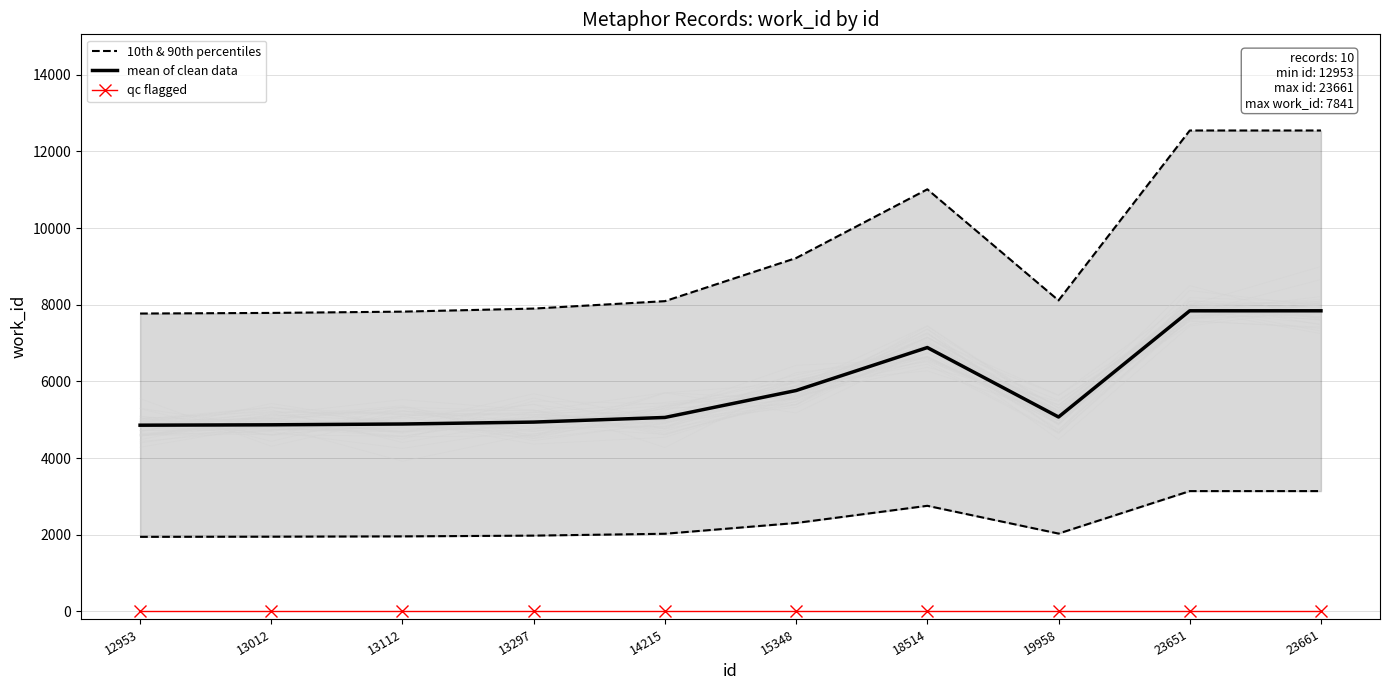

What is the difference between the maximum and minimum values in the mean of clean data series?

2985